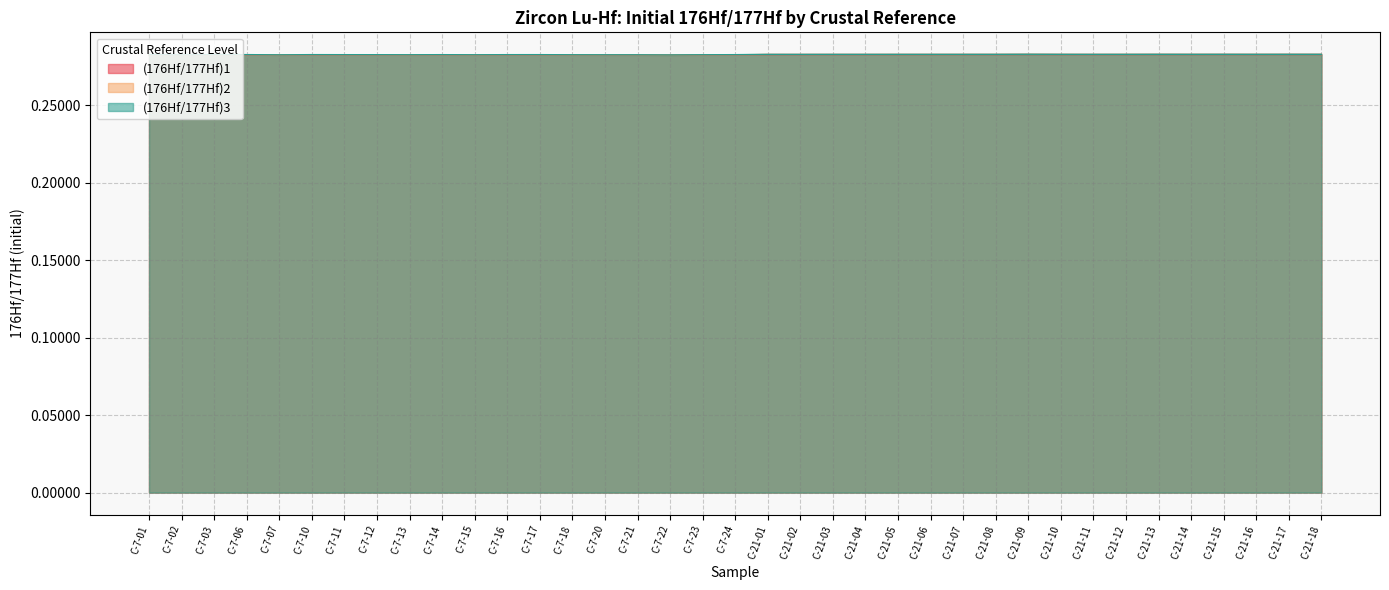

True or false: (176Hf/177Hf)1 and (176Hf/177Hf)3 cross at least once.

False